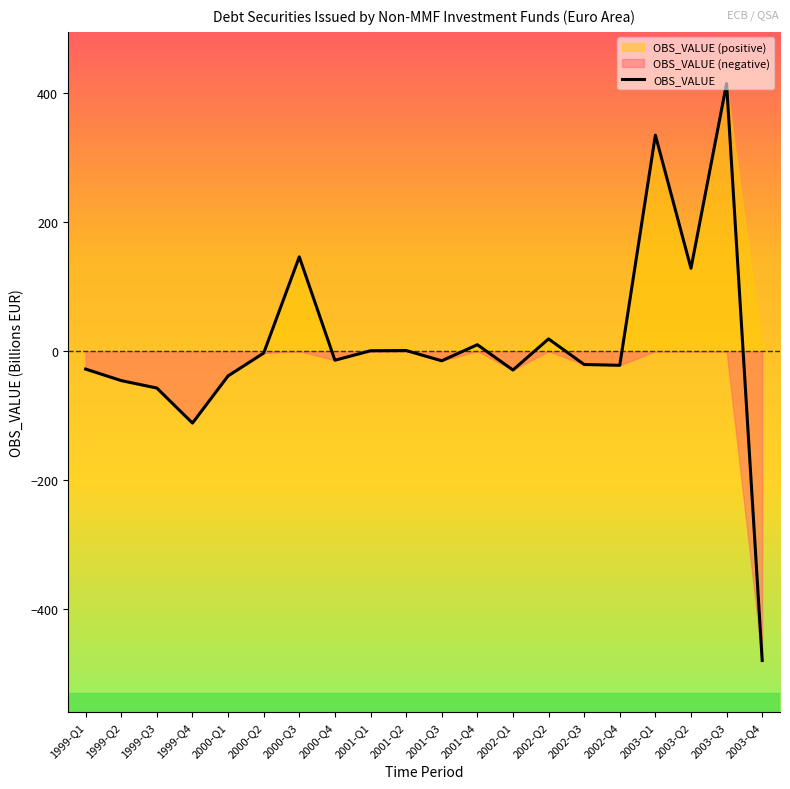

What is the maximum value shown in the chart?

414.7